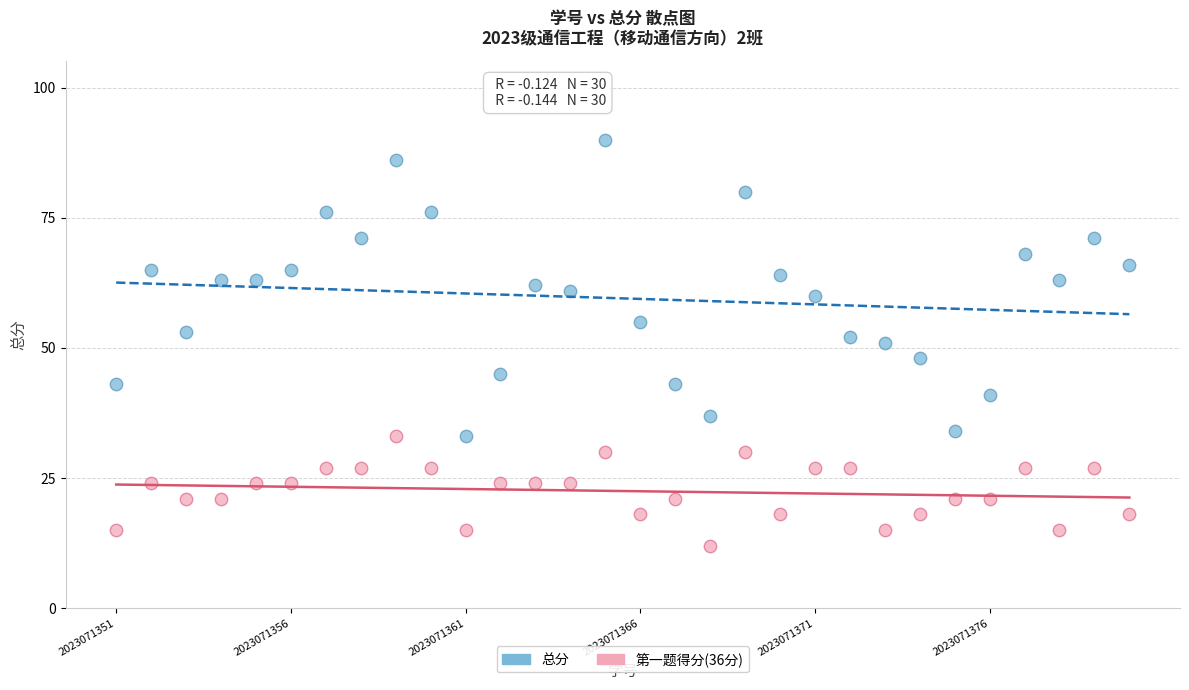

Which series reaches the maximum Y coordinate?

总分